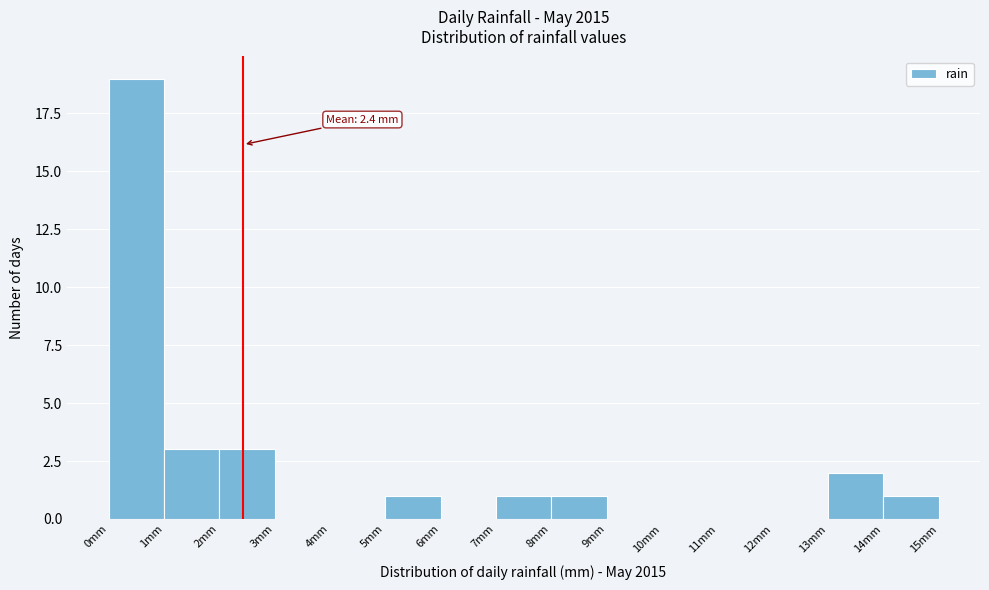

Which range on the x-axis has the tallest bar?

0 to 1